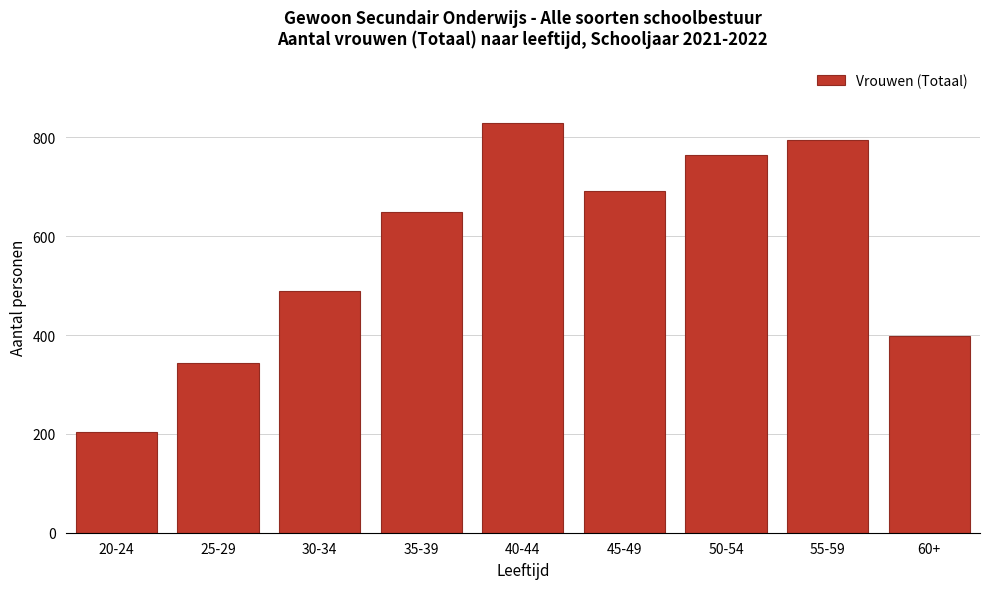

Reading left to right, extract all data points from this chart.

20-24=204	25-29=344	30-34=489	35-39=650	40-44=830	45-49=692	50-54=765	55-59=795	60+=399